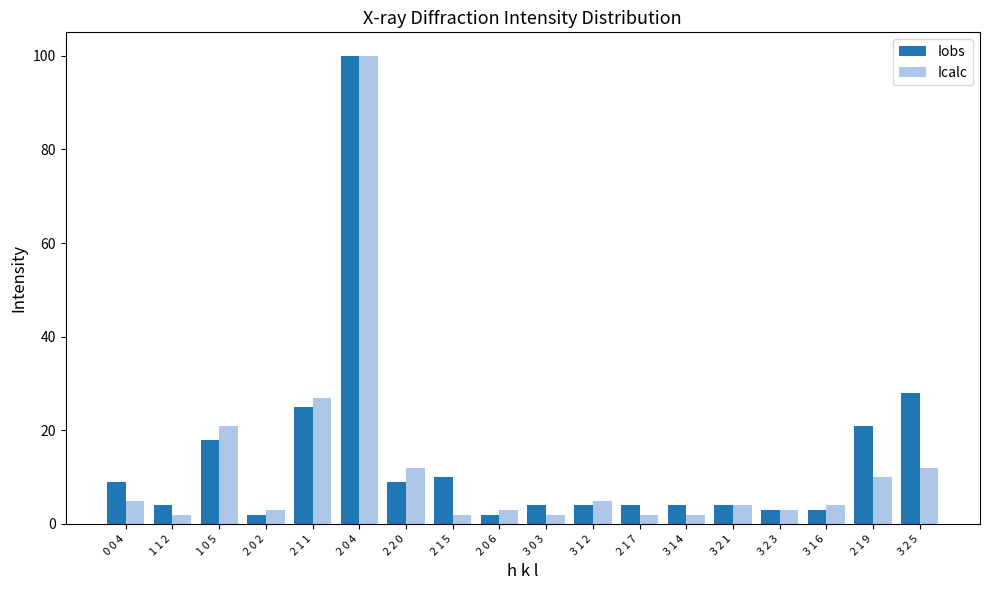

The value of Iobs at 3 2 1 is 4. True or false?

True